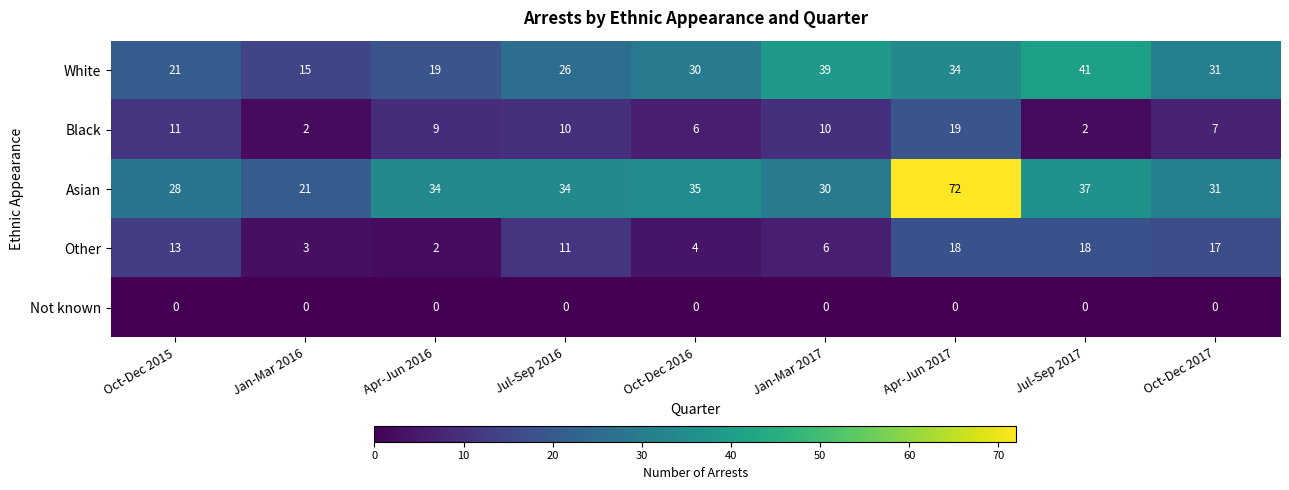

What is the minimum value for Asian?

21